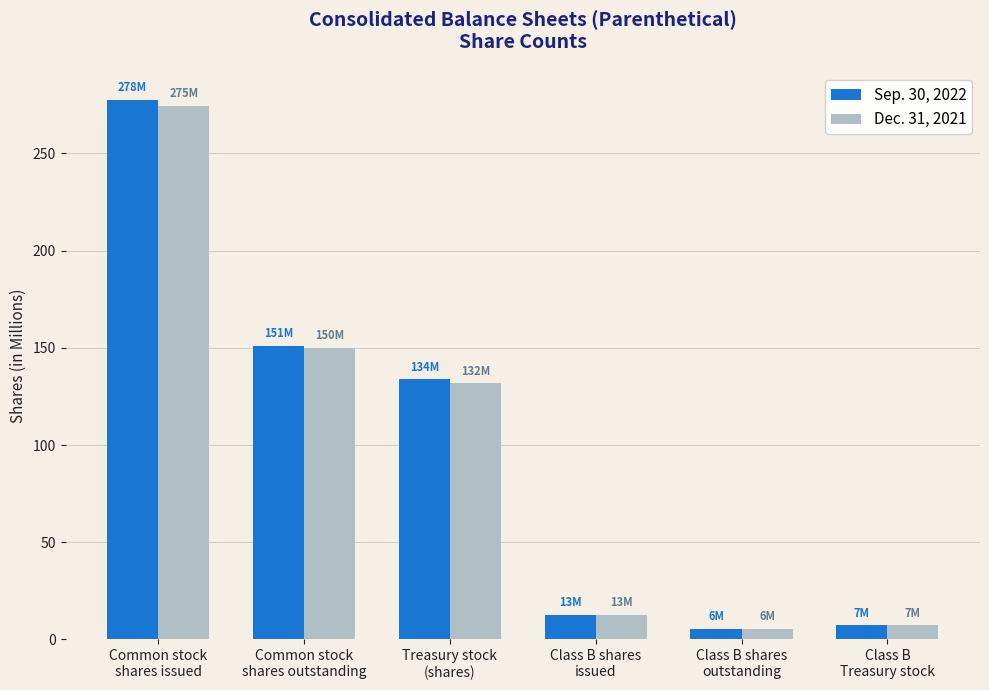

What is the maximum value shown in the chart?

277.6